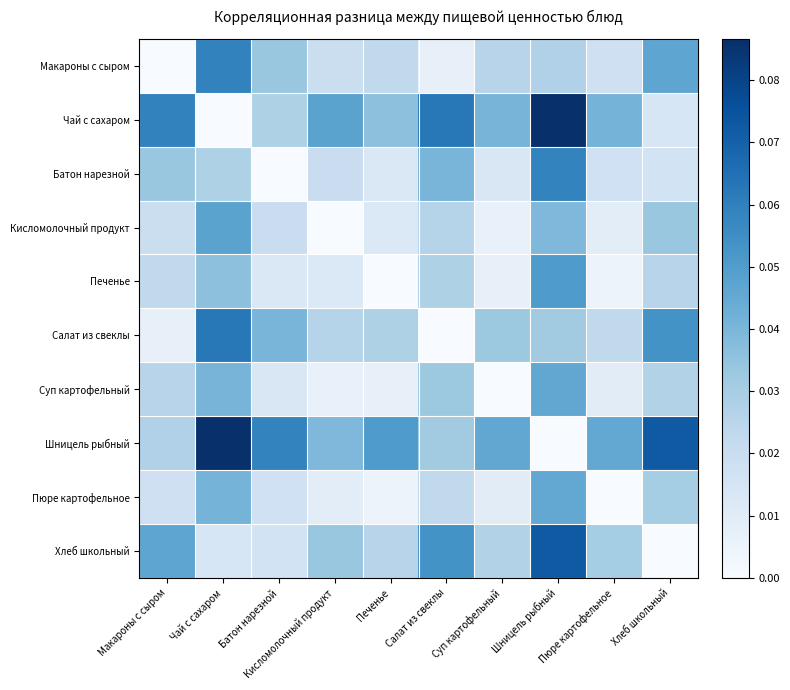

How many series are shown in this chart?

10